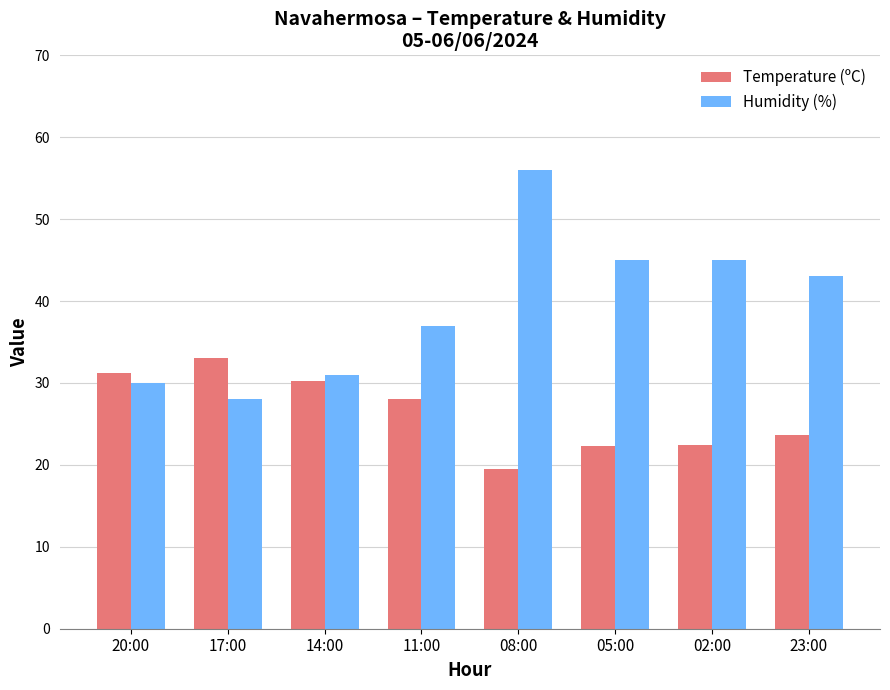

Read the Temperature (ºC) value at 08:00.

19.5